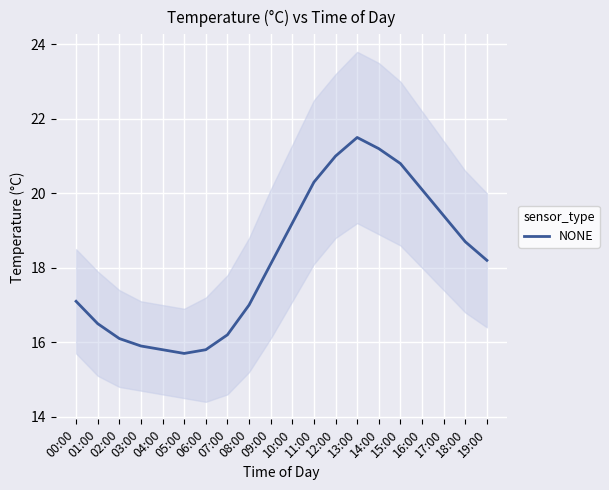

Is this an area chart (filled region under the line)?

No